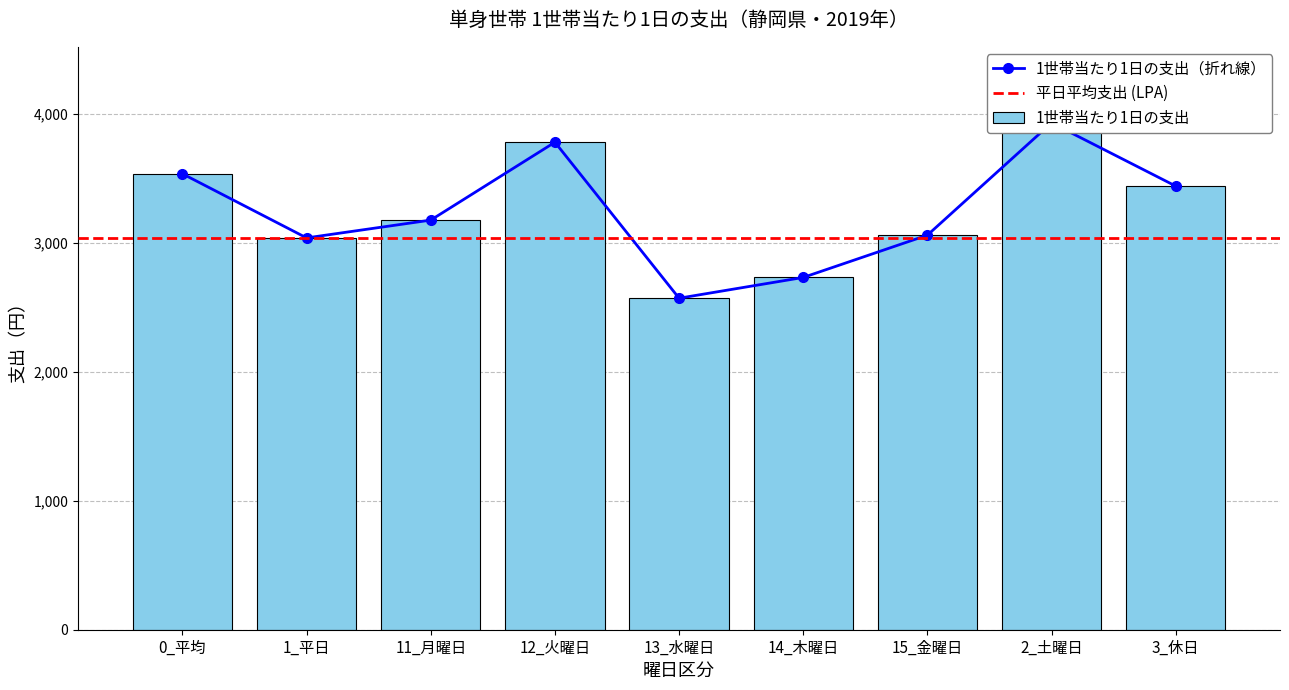

Reading left to right, transcribe all the data shown in this chart.

3532.8	3036.2	3174.1	3777.6	2568.8	2729.8	3057.5	3927.6	3437.8